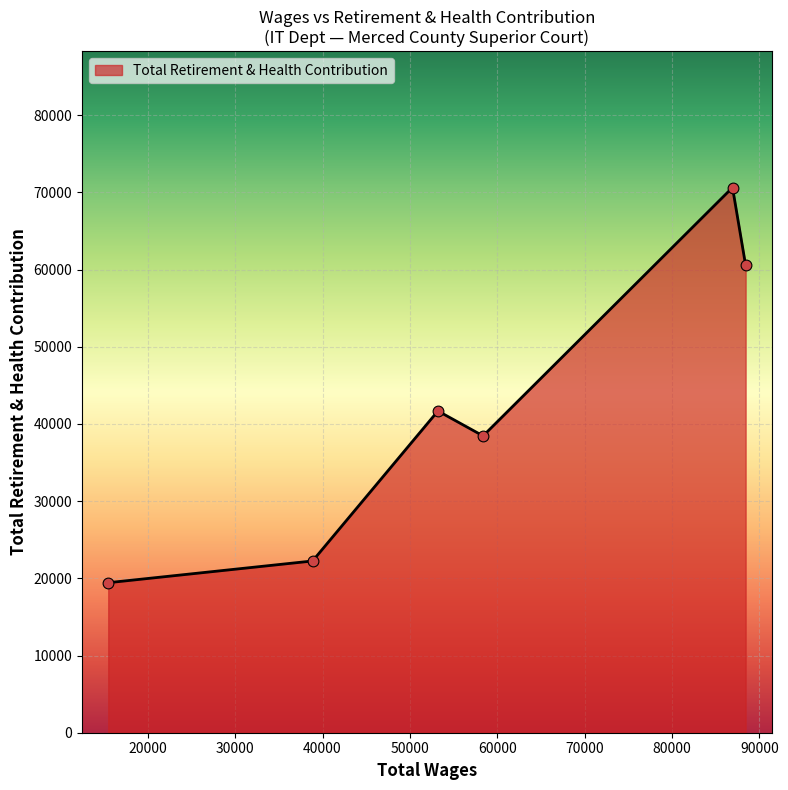

What is the maximum value shown in the chart?

70627